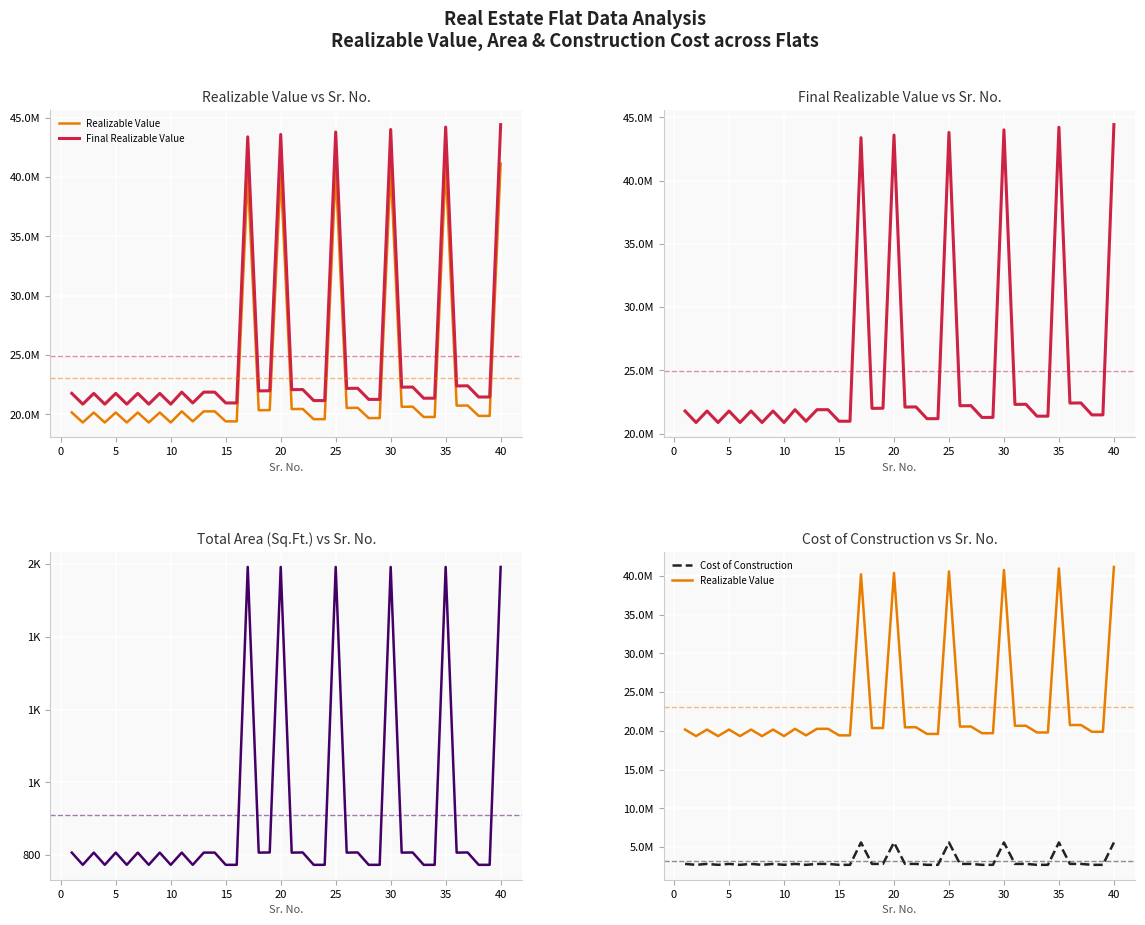

How many series are shown in this chart?

4